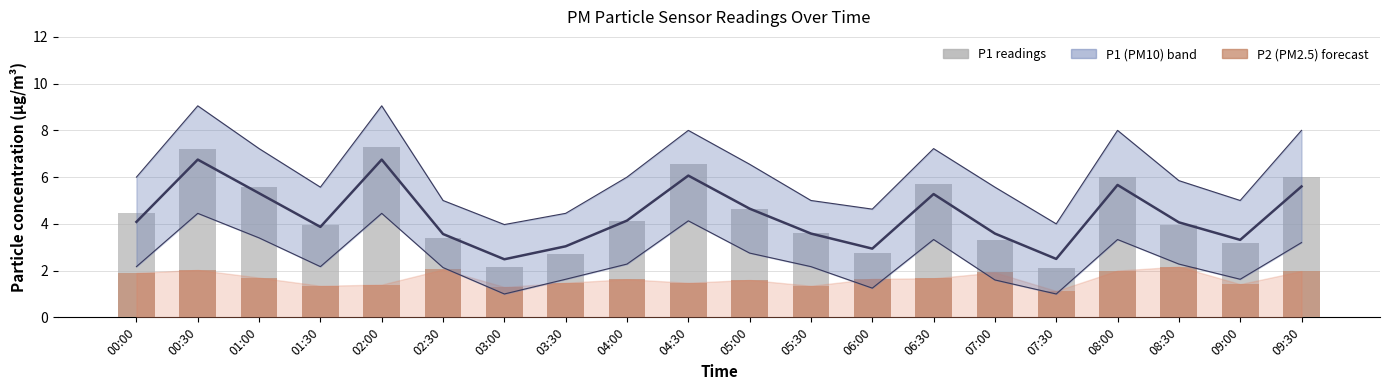

Reading right to left, transcribe all the data shown in this chart.

P1 (PM10): 09:30=6.0	09:00=3.2	08:30=4.0	08:00=6.0	07:30=2.1	07:00=3.3	06:30=5.7	06:00=2.8	05:30=3.6	05:00=4.6	04:30=6.5	04:00=4.1	03:30=2.7	03:00=2.2	02:30=3.4	02:00=7.3	01:30=4.0	01:00=5.6	00:30=7.2	00:00=4.5
P2 (PM2.5): 09:30=2.0	09:00=1.4	08:30=2.2	08:00=2.0	07:30=1.1	07:00=1.9	06:30=1.7	06:00=1.6	05:30=1.4	05:00=1.6	04:30=1.5	04:00=1.6	03:30=1.5	03:00=1.3	02:30=2.0	02:00=1.4	01:30=1.4	01:00=1.7	00:30=2.0	00:00=1.9